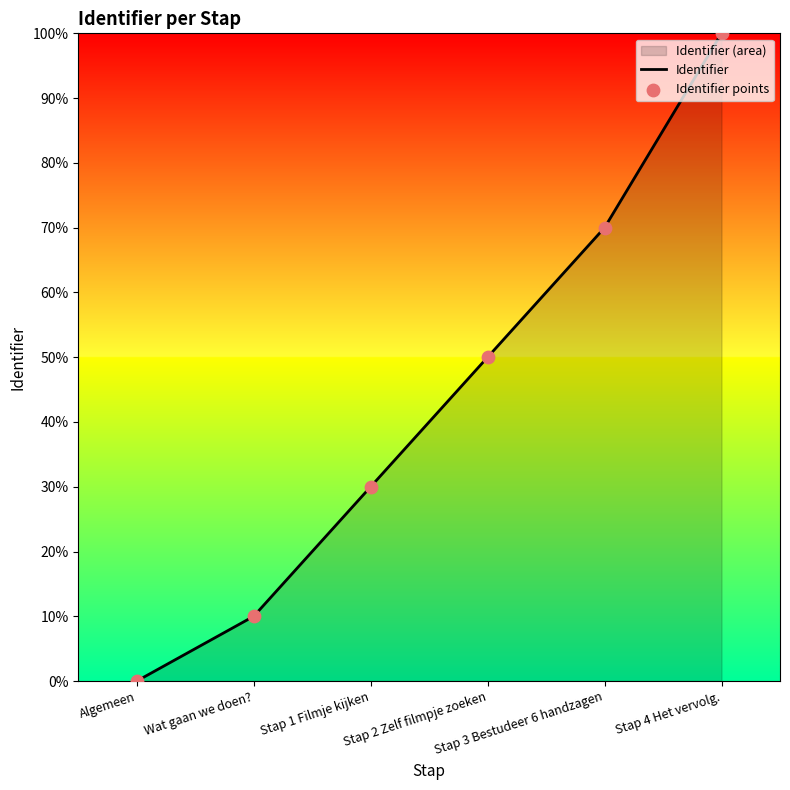

Which series reaches the minimum Y coordinate?

Identifier